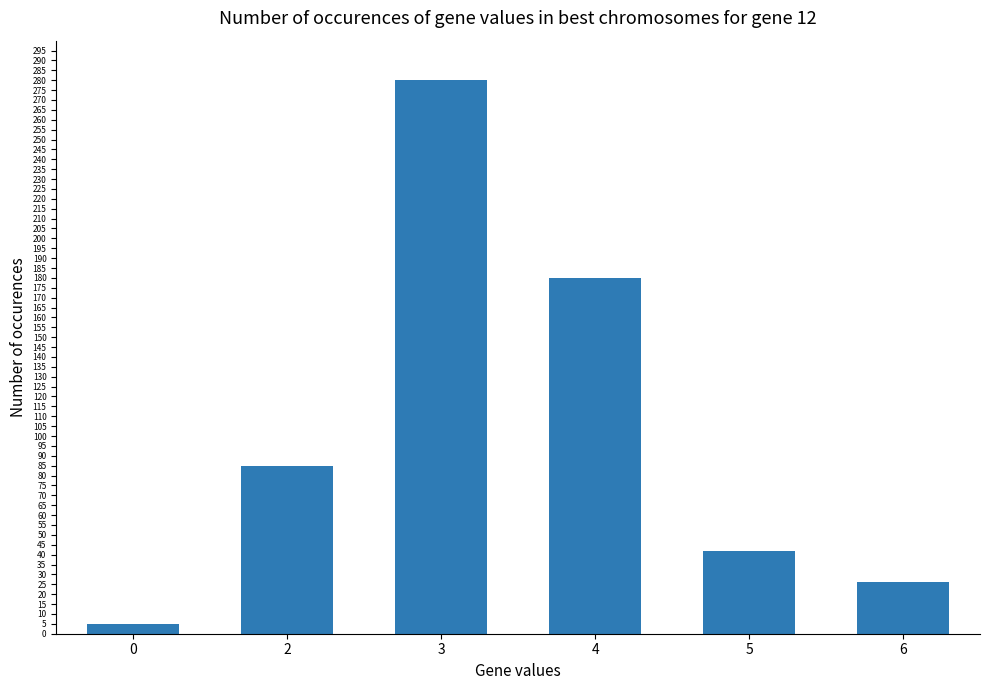

Approximately how many times larger is the value at 6 compared to 4?

0.1